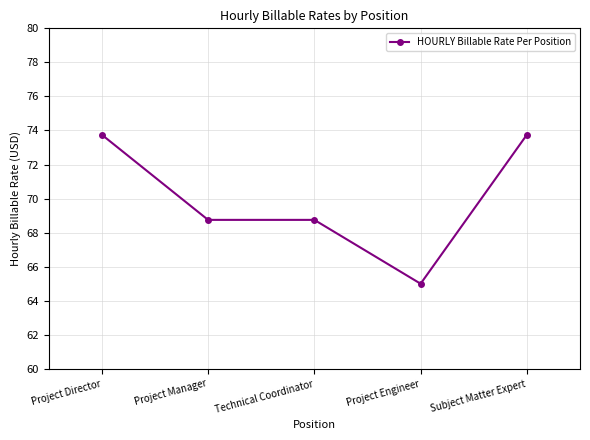

Read the value at Project Manager.

68.8